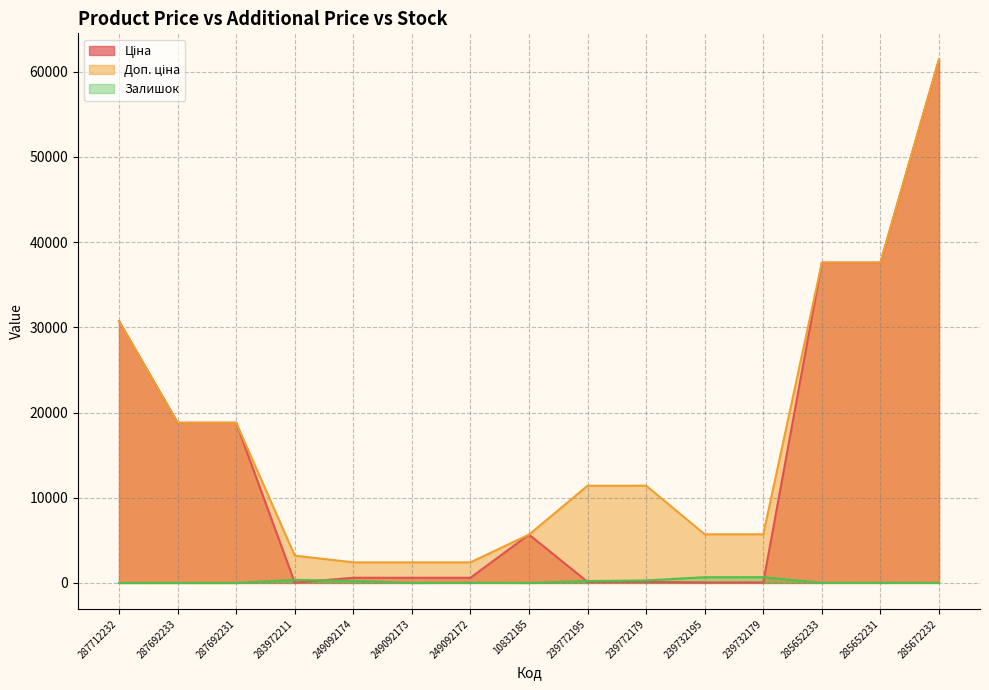

At which category is the sum across all series the highest?

285672232